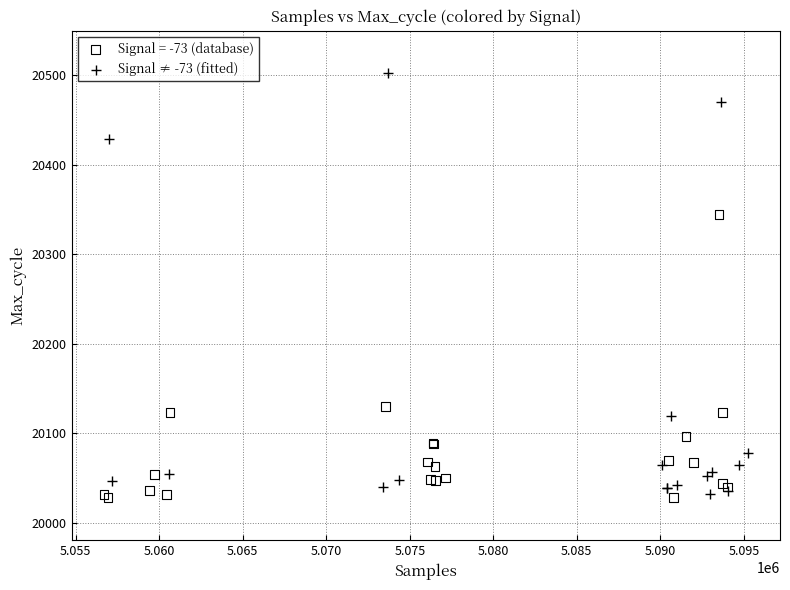

Which series has the widest spread of Y values?

Signal ≠ -73 (fitted)